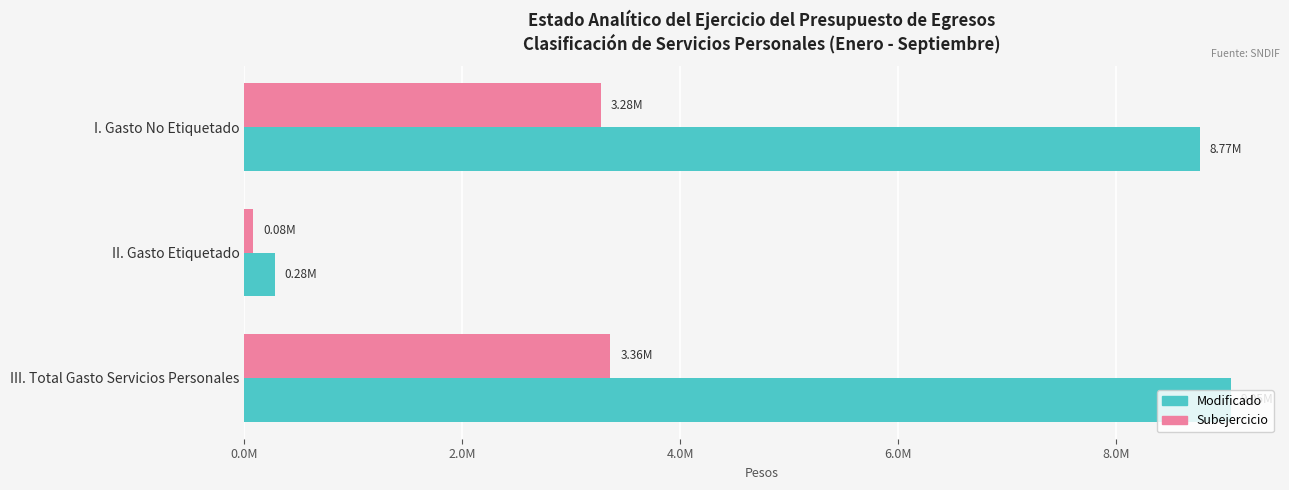

List the series in order of their peak value, highest first.

Modificado, Subejercicio